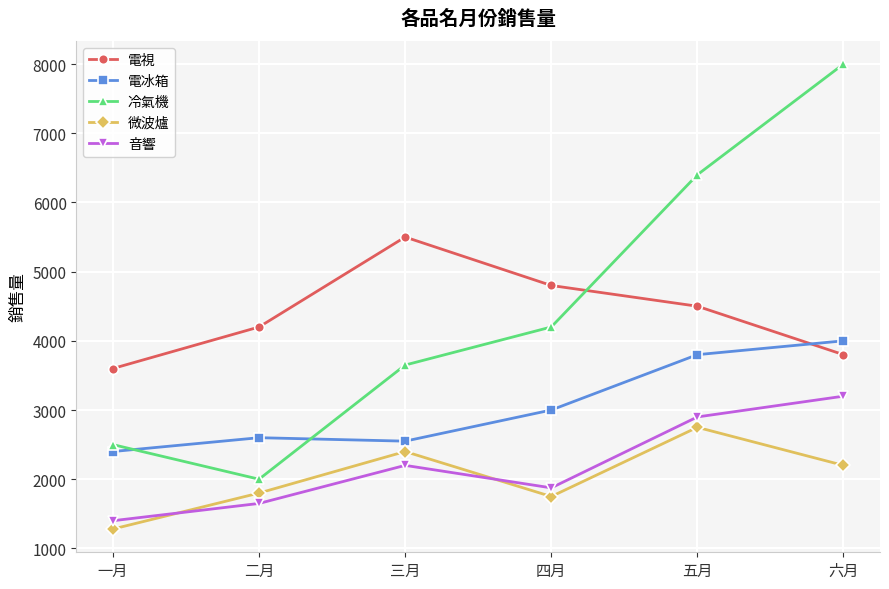

At which category does the chart reach its peak across all series?

六月